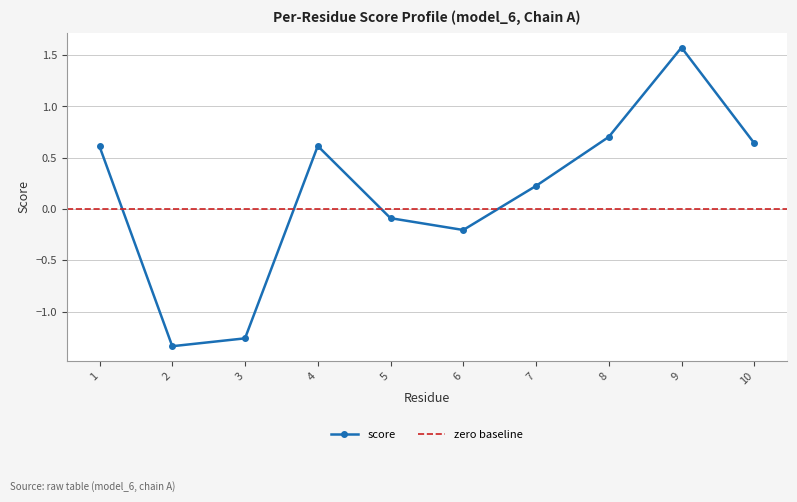

Reading right to left, transcribe all the data shown in this chart.

0.6	1.6	0.7	0.2	-0.2	-0.1	0.6	-1.3	-1.3	0.6